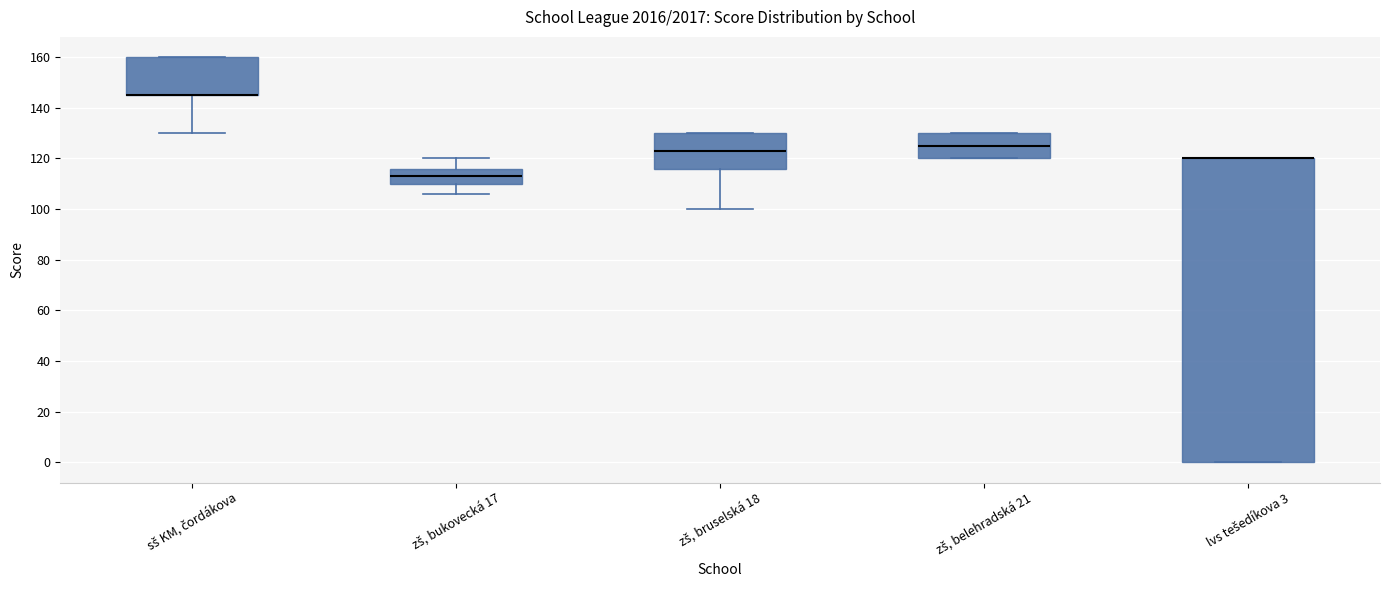

Reading left to right, read every box against the y-axis: the position of its median line, the range the box covers, and the ends of its whiskers. The values are not printed on the chart, so give them approximately, as read against the axis.

sš KM, čordákova: median 146 (drawn on the box's lower edge), box 146 to 160, whiskers 130 to 160
zš, bukovecká 17: median 114, box 110 to 116, whiskers 106 to 120
zš, bruselská 18: median 124, box 116 to 130, whiskers 100 to 130
zš, belehradská 21: median 126, box 120 to 130, whiskers 120 to 130
lvs tešedíkova 3: median 120 (drawn on the box's upper edge), box 0 to 120, whiskers 0 to 120